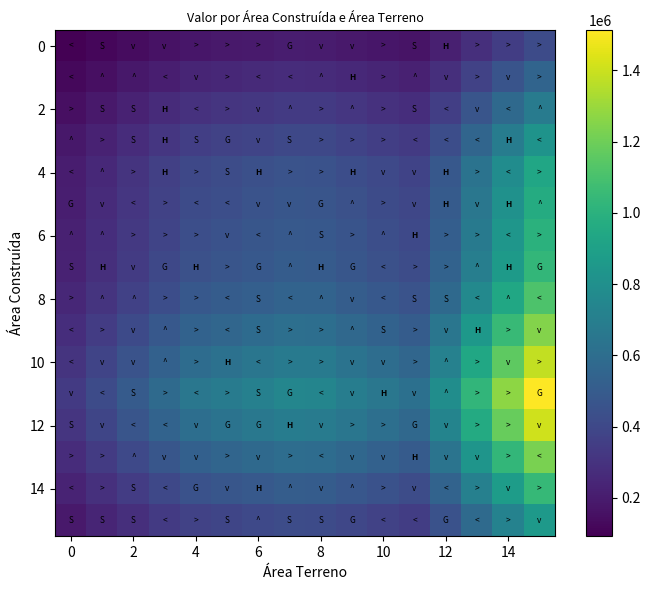

How many series are shown in this chart?

16